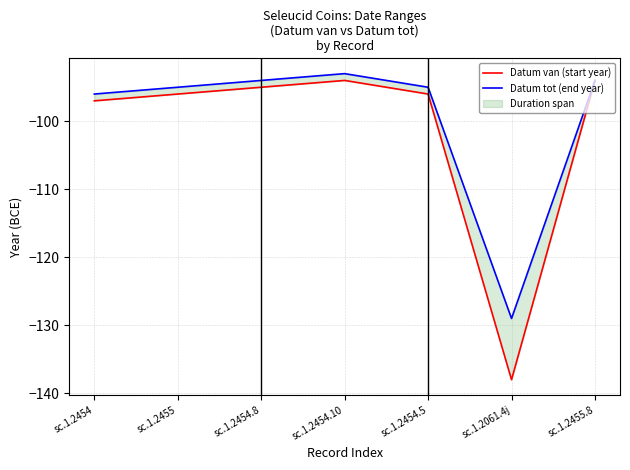

True or false: Datum tot (end year) and Datum van (start year) cross at least once.

False